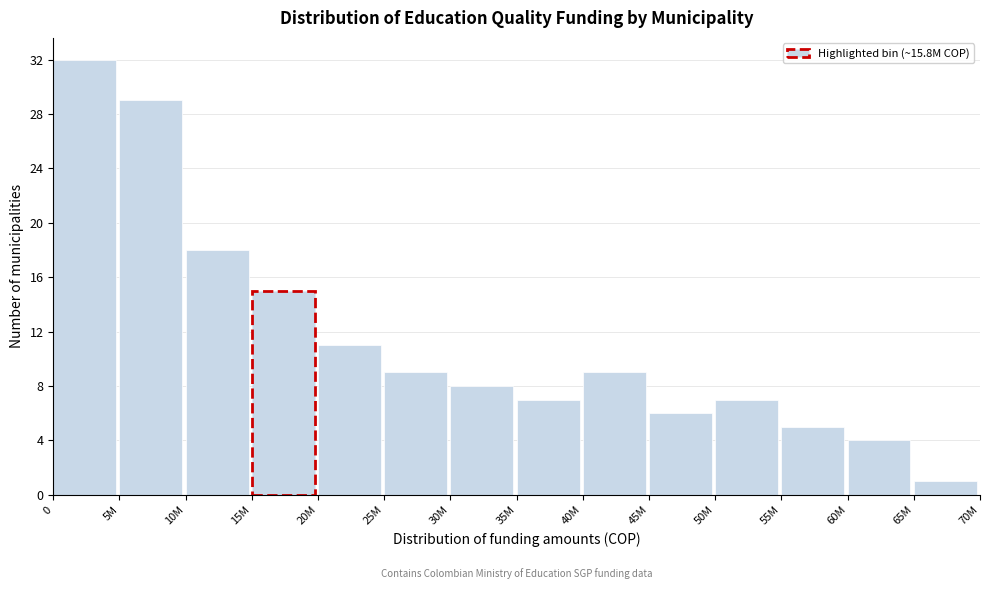

Reading right to left, transcribe all the data shown in this chart.

1	4	5	7	6	9	7	8	9	11	15	18	29	32